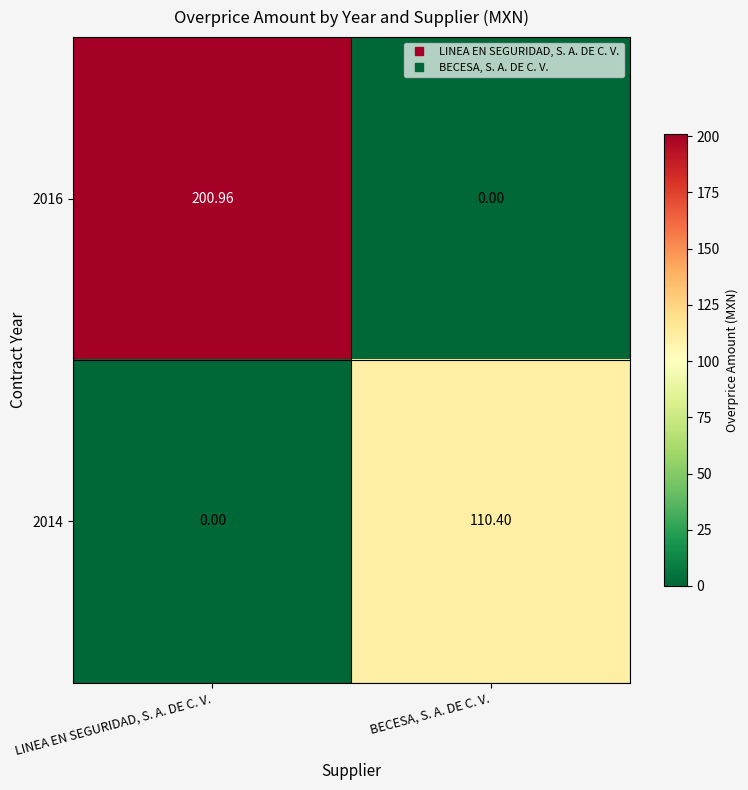

Which series has the widest spread of values?

2016